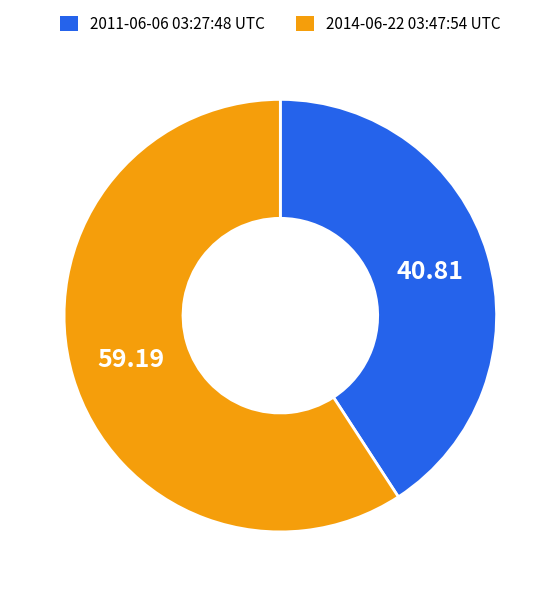

What is the ratio of the value at 2011-06-06 03:27:48 UTC to the value at 2014-06-22 03:47:54 UTC?

0.7